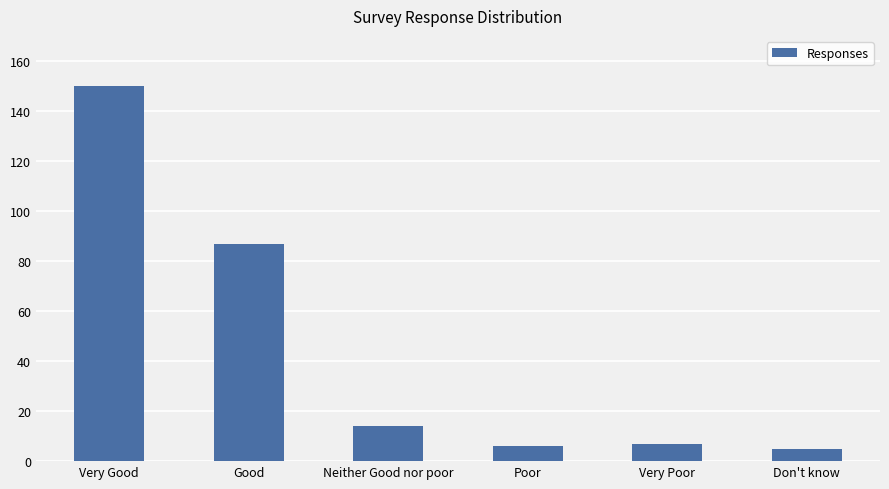

Which label corresponds to the largest value in the chart?

Very Good